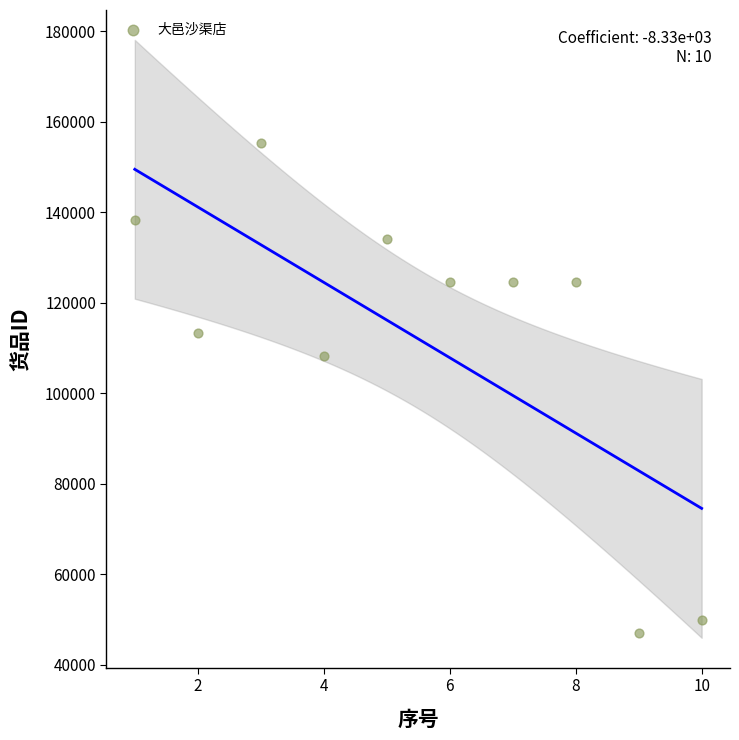

What Y value in the scatter plot is closest to 101136?

108095